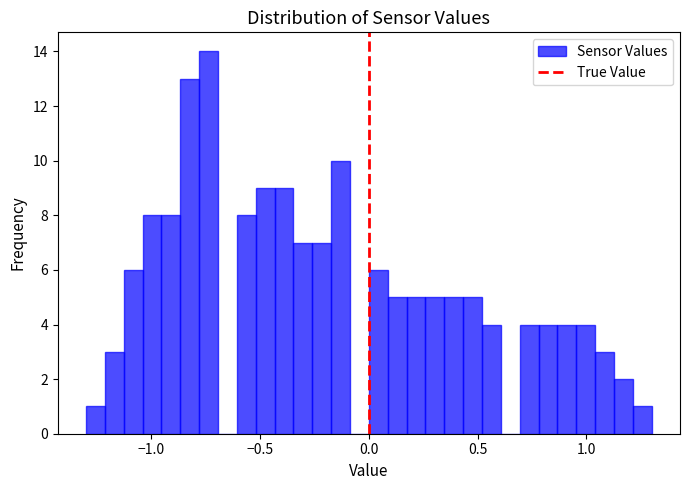

Around what value on the x-axis is the tallest bar? Give the approximate position of its centre, as read against the axis.

-0.75